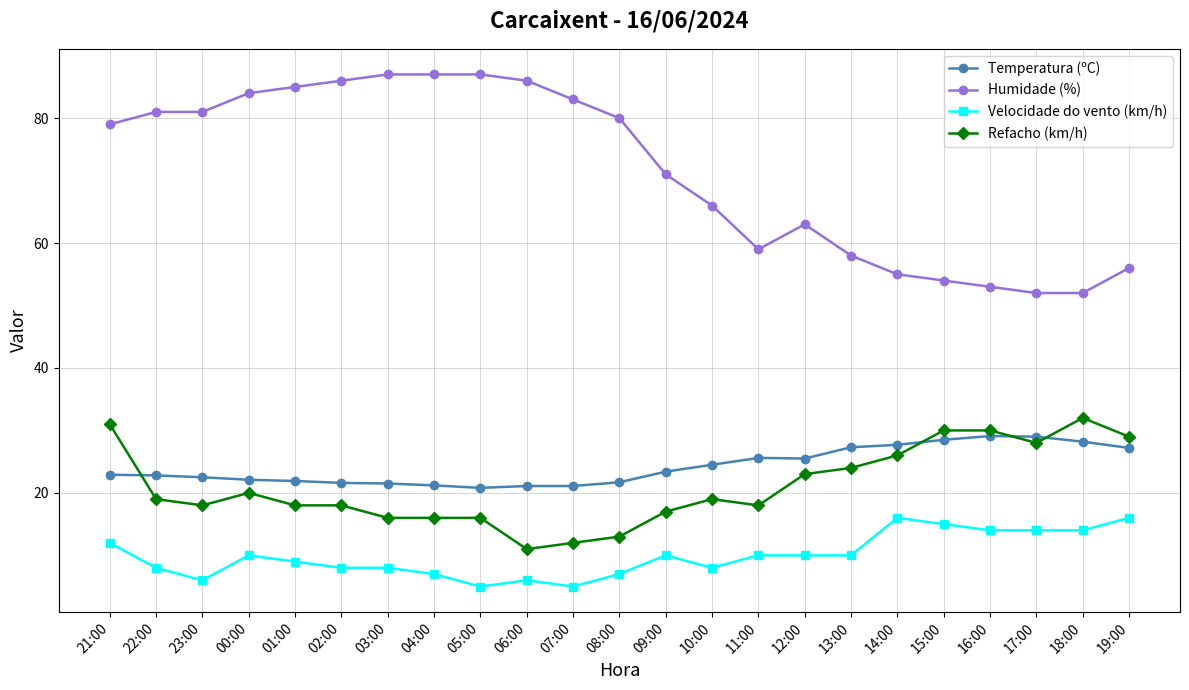

Which series ends up on top after the final intersection of Refacho (km/h) and Temperatura (ºC)?

Refacho (km/h)